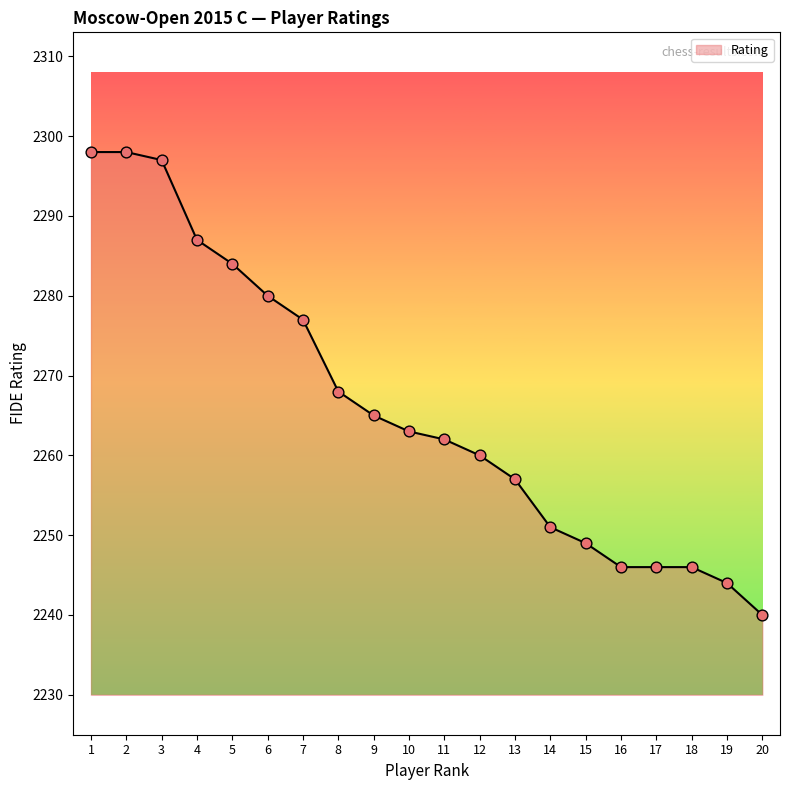

Which has a higher value, 13 or 18?

13